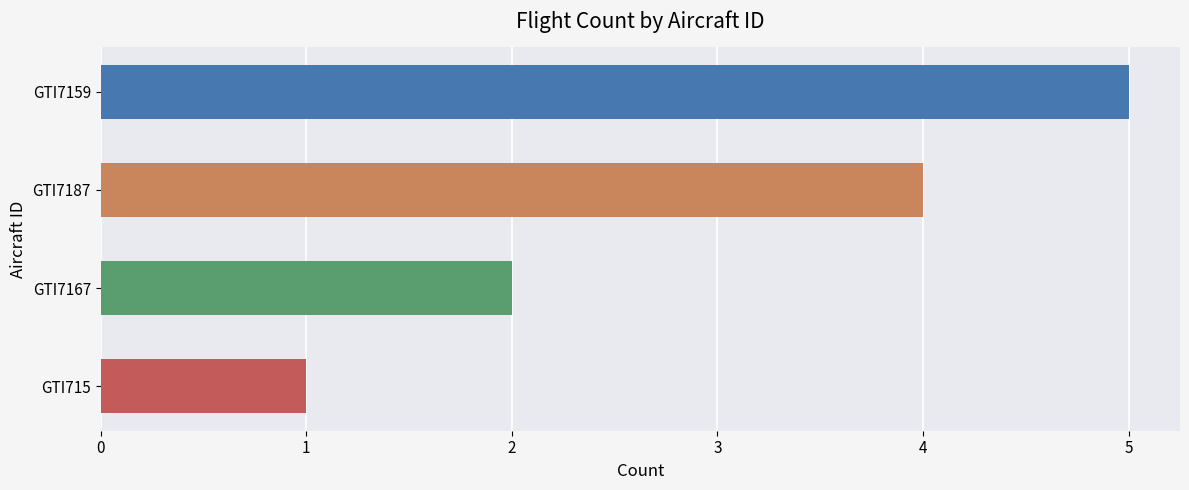

Is it true that the value at GTI7159 is 5?

True